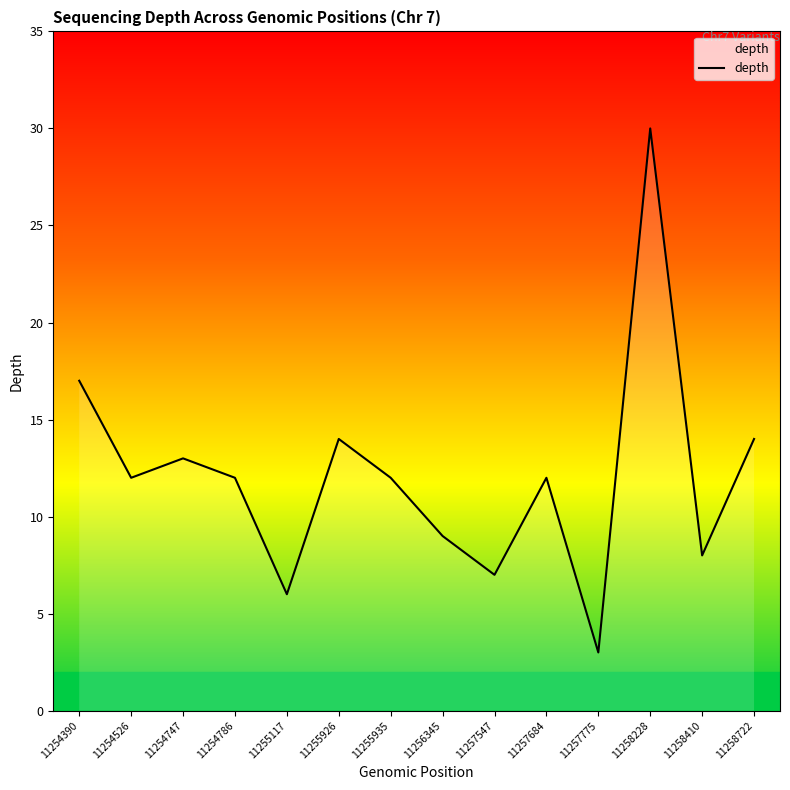

What is the maximum value shown in the chart?

30